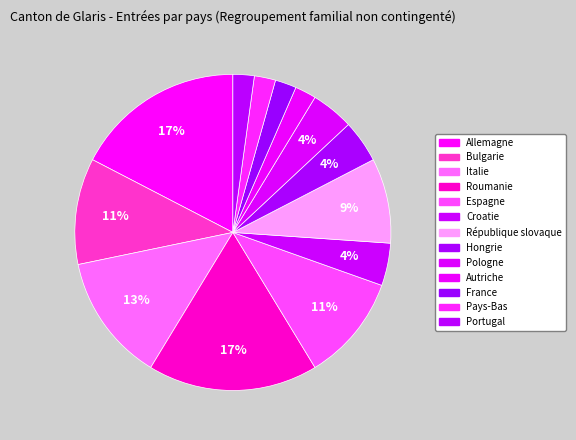

Does Roumanie represent more than half of the total?

No